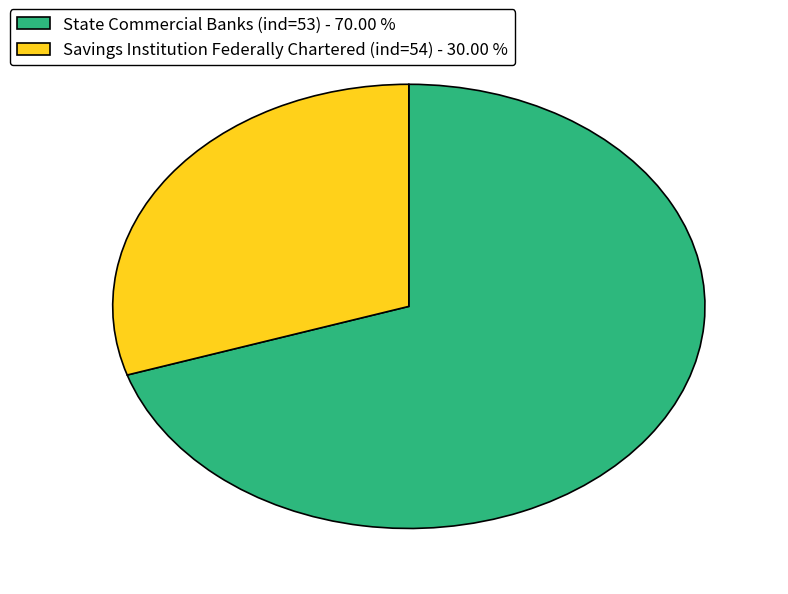

Which has a higher value, Savings Institution Federally Chartered (ind=54) or State Commercial Banks (ind=53)?

State Commercial Banks (ind=53)